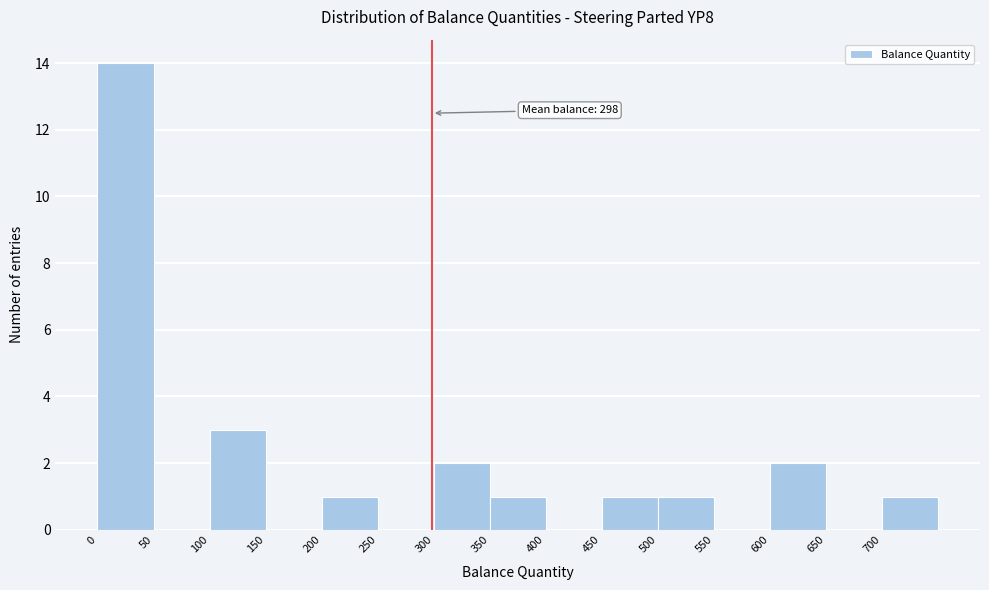

Which range on the x-axis has the tallest bar?

0 to 50